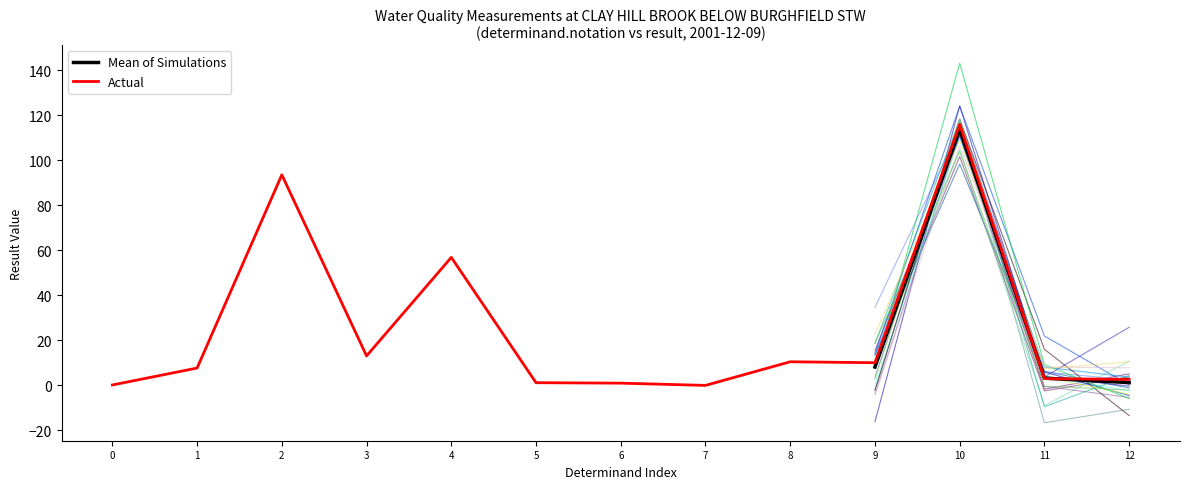

The value of Actual at 2 is 20.5. True or false?

False